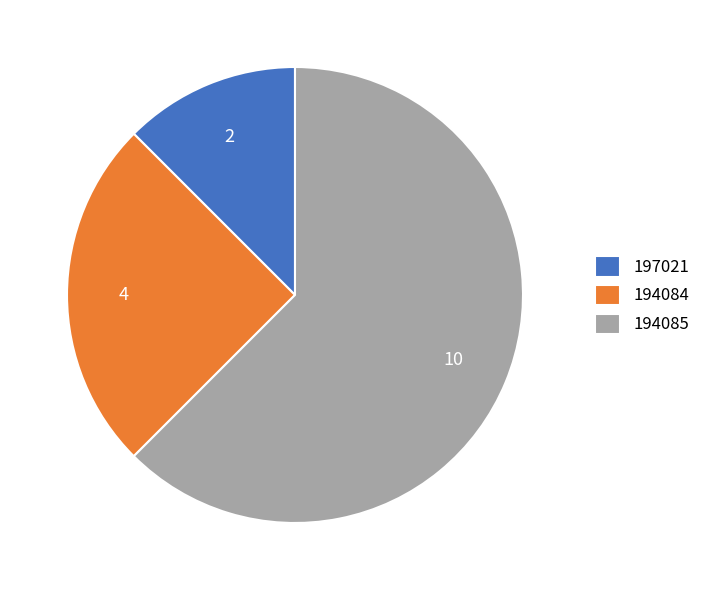

Which slice is the smallest?

197021